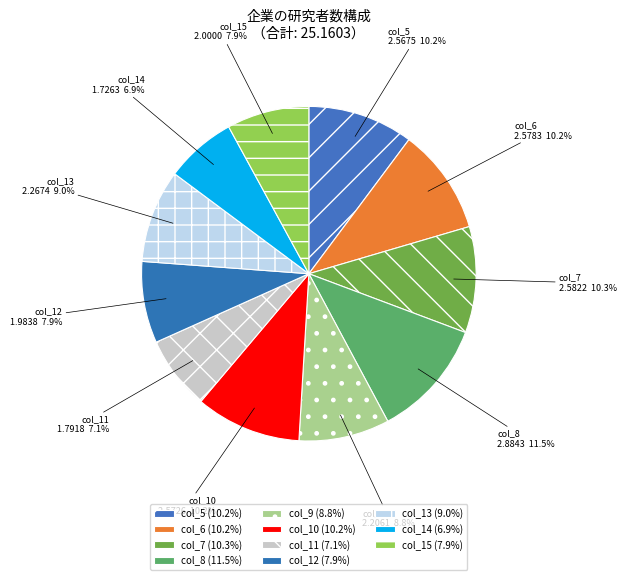

Does col_10 account for over 50% of the chart?

No